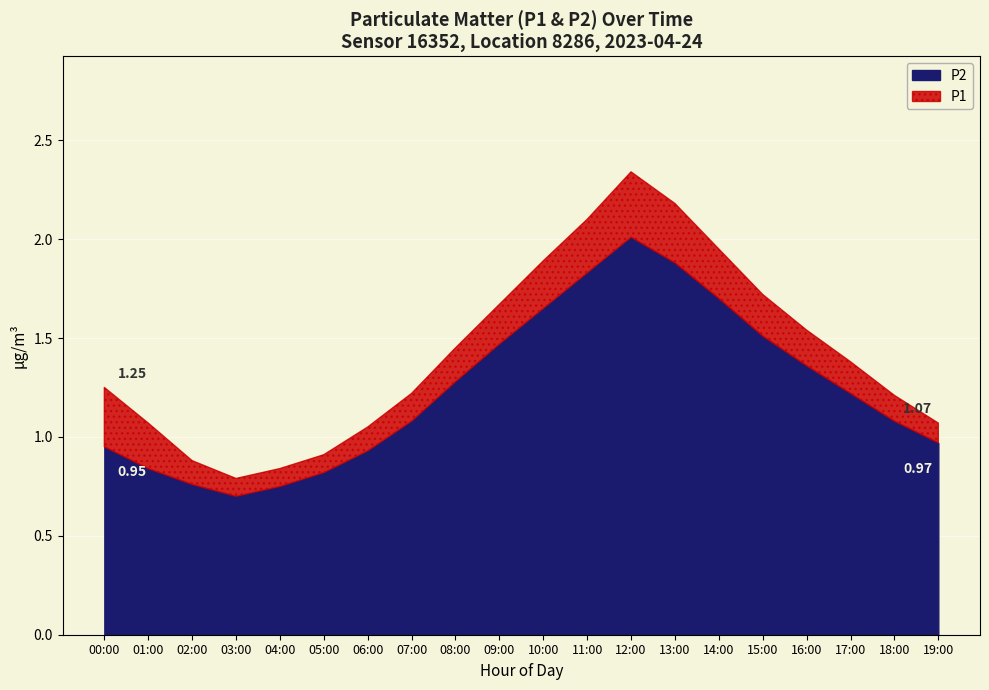

True or false: P2 has more than 1 points higher than both neighbors.

False